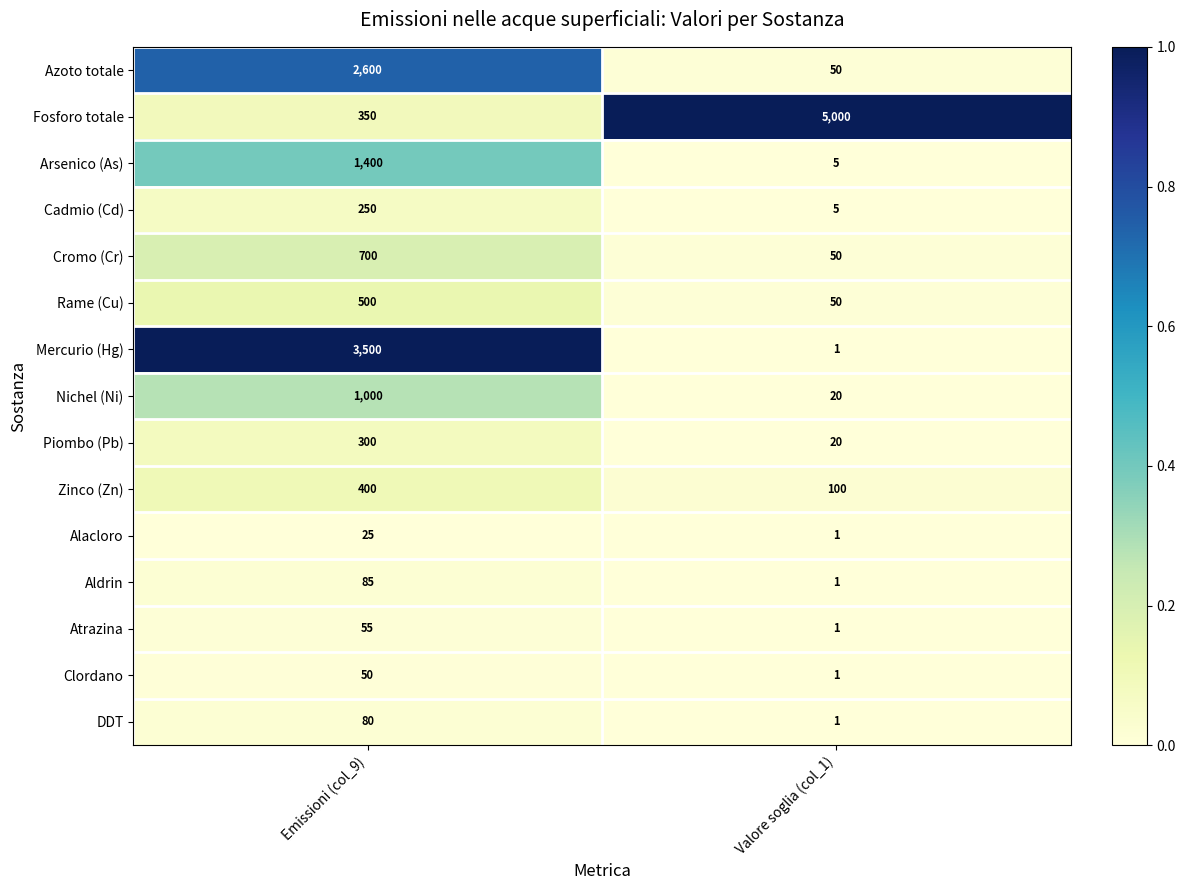

Which category has the highest value across all series?

Valore soglia (col_1)